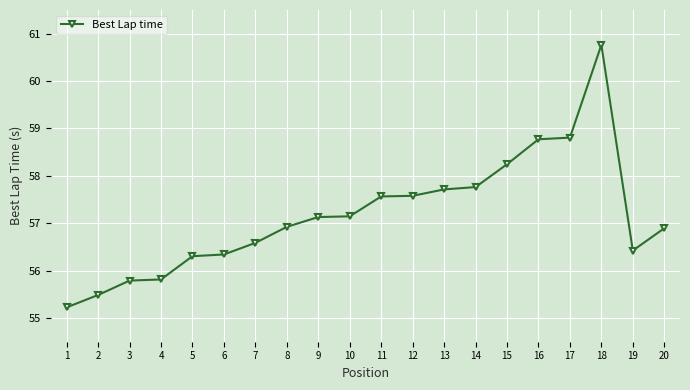

The chart shows a value of 57.6 at 12. True or false?

True